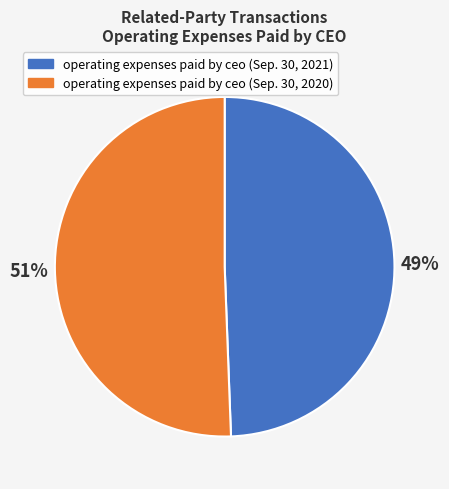

Which category has the smallest portion of the pie?

operating expenses paid by ceo (Sep. 30, 2021)